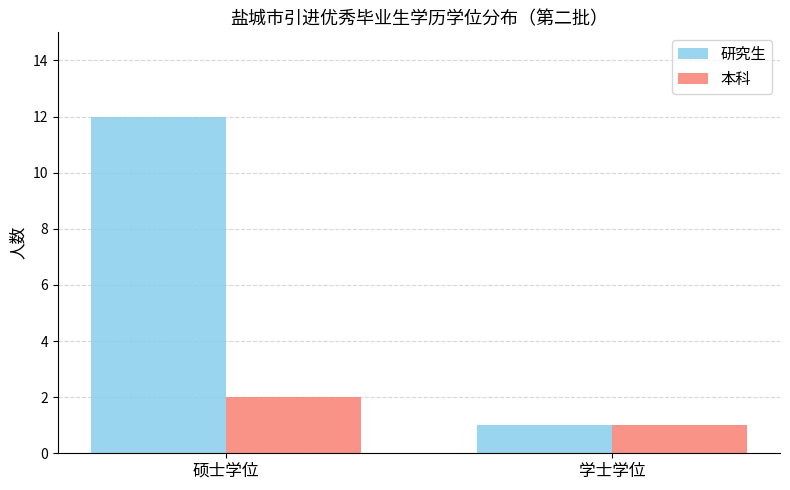

What is the label of the 2nd bar from the left?

学士学位